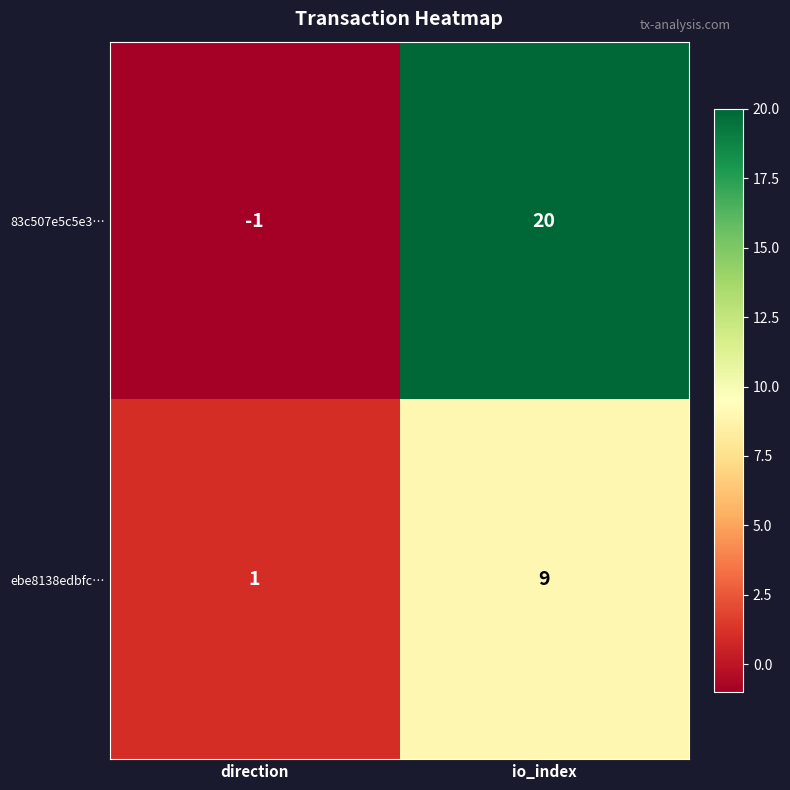

Reading left to right, list all the values displayed in this chart.

83c507e5c5e3…: -1	20
ebe8138edbfc…: 1	9